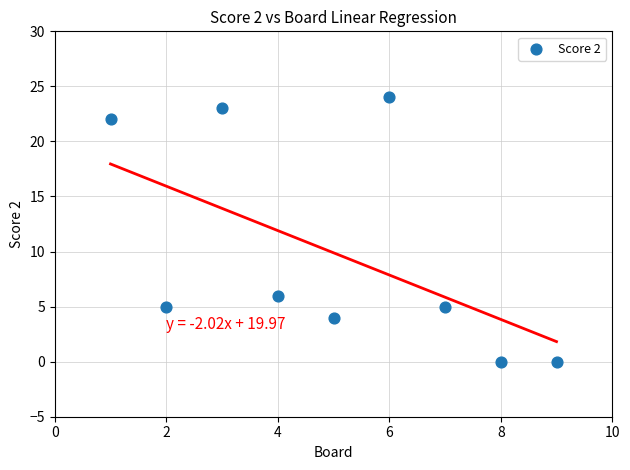

What is the average X value?

5